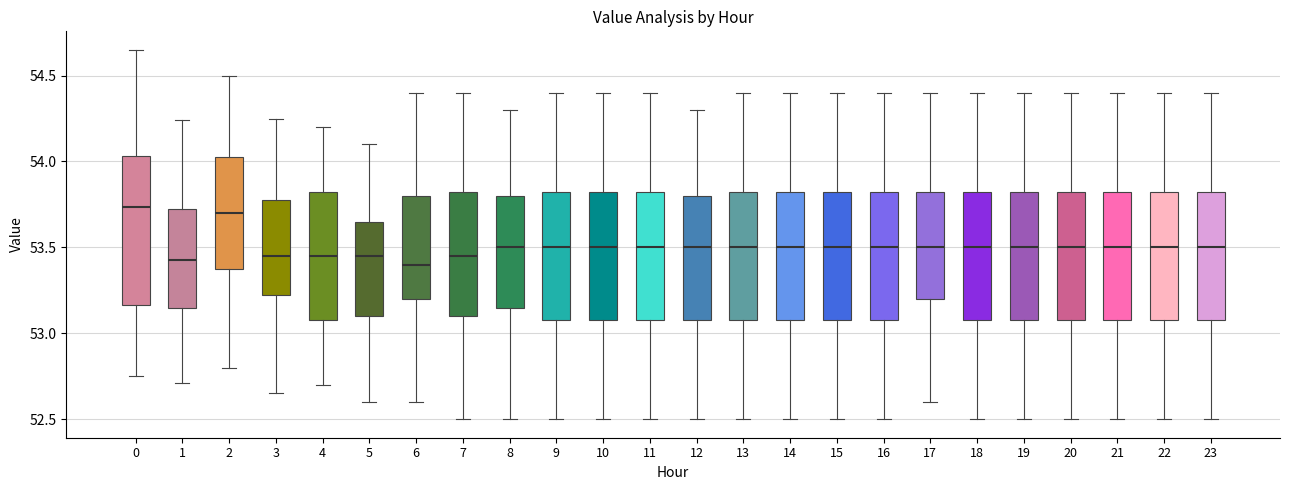

Reading left to right, transcribe this box plot: for each box, give where its median line is, the range the box spans, and where its two whiskers end, as read against the y-axis. The values are not printed on the chart, so give them approximately, as read against the axis.

0: median 53.75, box 53.15 to 54.05, whiskers 52.75 to 54.65
1: median 53.45, box 53.15 to 53.75, whiskers 52.70 to 54.25
2: median 53.70, box 53.40 to 54.05, whiskers 52.80 to 54.50
3: median 53.45, box 53.25 to 53.80, whiskers 52.65 to 54.25
4: median 53.45, box 53.10 to 53.85, whiskers 52.70 to 54.20
5: median 53.45, box 53.10 to 53.65, whiskers 52.60 to 54.10
6: median 53.40, box 53.20 to 53.80, whiskers 52.60 to 54.40
7: median 53.45, box 53.10 to 53.85, whiskers 52.50 to 54.40
8: median 53.50, box 53.15 to 53.80, whiskers 52.50 to 54.30
9: median 53.50, box 53.10 to 53.85, whiskers 52.50 to 54.40
10: median 53.50, box 53.10 to 53.85, whiskers 52.50 to 54.40
11: median 53.50, box 53.10 to 53.85, whiskers 52.50 to 54.40
12: median 53.50, box 53.10 to 53.80, whiskers 52.50 to 54.30
13: median 53.50, box 53.10 to 53.85, whiskers 52.50 to 54.40
14: median 53.50, box 53.10 to 53.85, whiskers 52.50 to 54.40
15: median 53.50, box 53.10 to 53.85, whiskers 52.50 to 54.40
16: median 53.50, box 53.10 to 53.85, whiskers 52.50 to 54.40
17: median 53.50, box 53.20 to 53.85, whiskers 52.60 to 54.40
18: median 53.50, box 53.10 to 53.85, whiskers 52.50 to 54.40
19: median 53.50, box 53.10 to 53.85, whiskers 52.50 to 54.40
20: median 53.50, box 53.10 to 53.85, whiskers 52.50 to 54.40
21: median 53.50, box 53.10 to 53.85, whiskers 52.50 to 54.40
22: median 53.50, box 53.10 to 53.85, whiskers 52.50 to 54.40
23: median 53.50, box 53.10 to 53.85, whiskers 52.50 to 54.40